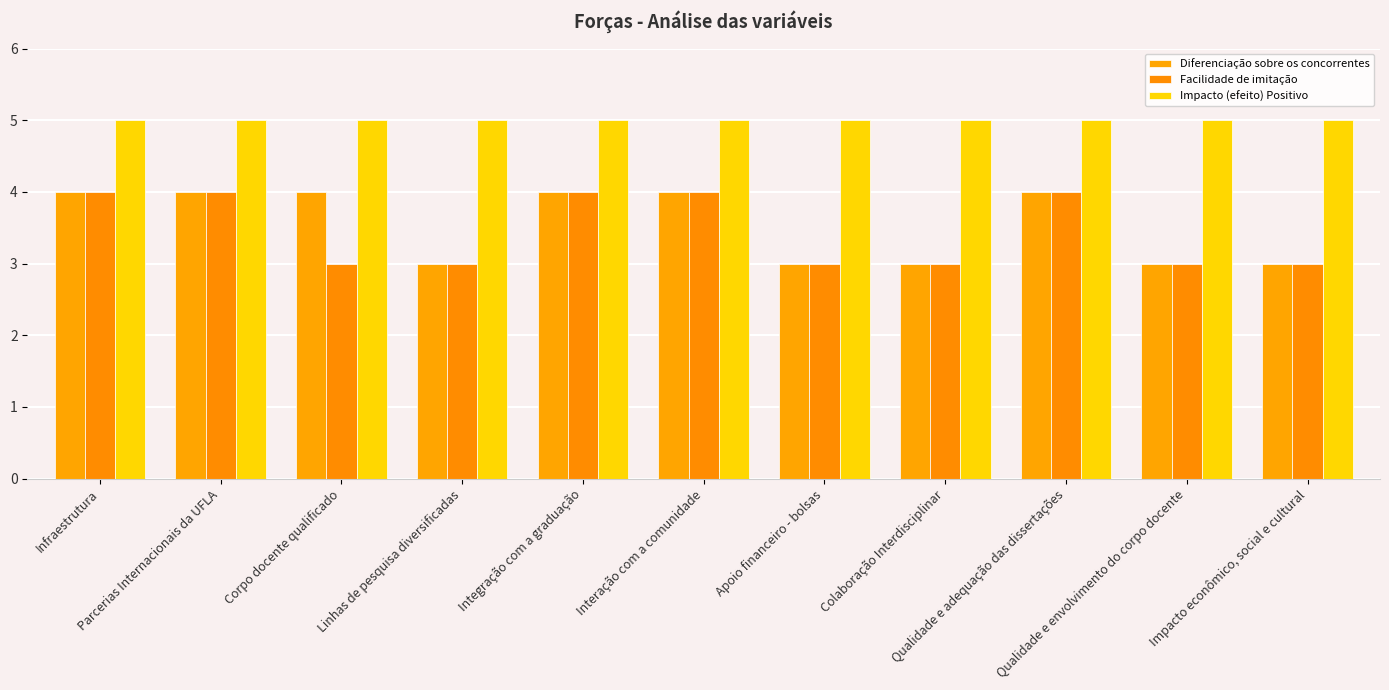

What is the value of the Diferenciação sobre os concorrentes bar at the 11th from the left?

3